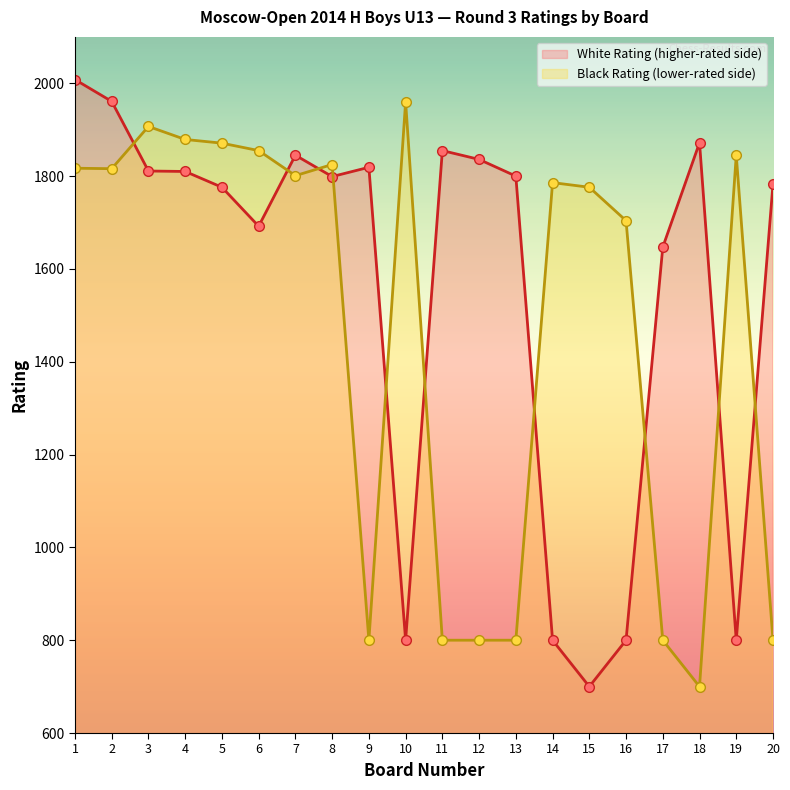

What is the spread (max minus min) of values at 15?

1076